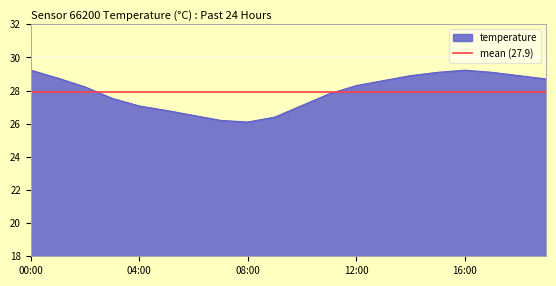

What is the label of the 2nd point from the left?

01:00